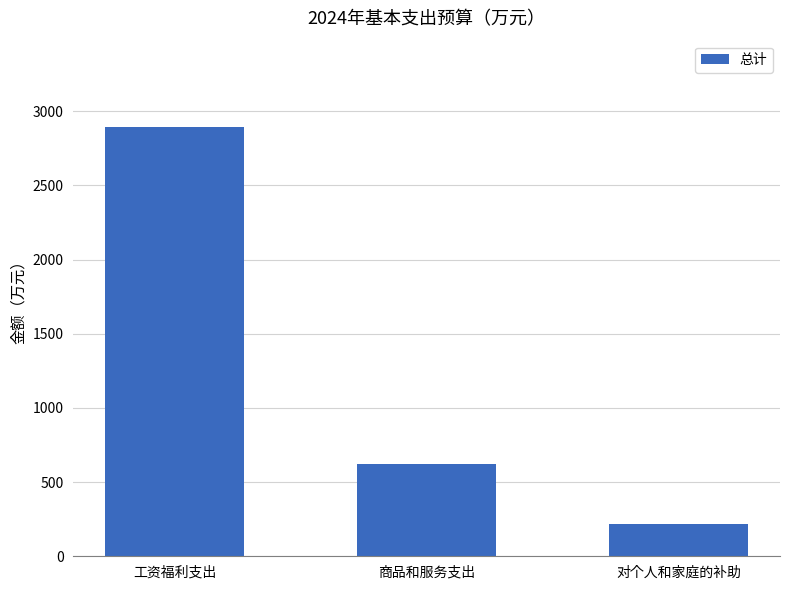

List the labels in order of value, largest first.

工资福利支出, 商品和服务支出, 对个人和家庭的补助